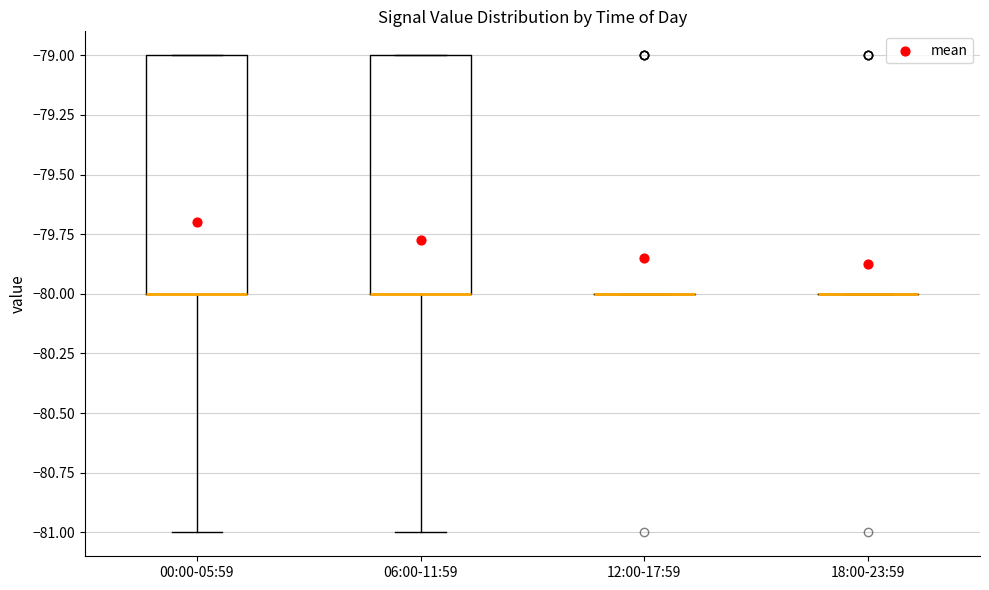

Reading left to right, transcribe this box plot: for each box, give where its median line is, the range the box spans, and where its two whiskers end, as read against the y-axis. The values are not printed on the chart, so give them approximately, as read against the axis.

00:00-05:59: median -80 (drawn on the box's lower edge), box -80 to -79, whiskers -81 to -79
06:00-11:59: median -80 (drawn on the box's lower edge), box -80 to -79, whiskers -81 to -79
12:00-17:59: box collapsed to a line at -80, whiskers -80 to -80
18:00-23:59: box collapsed to a line at -80, whiskers -80 to -80